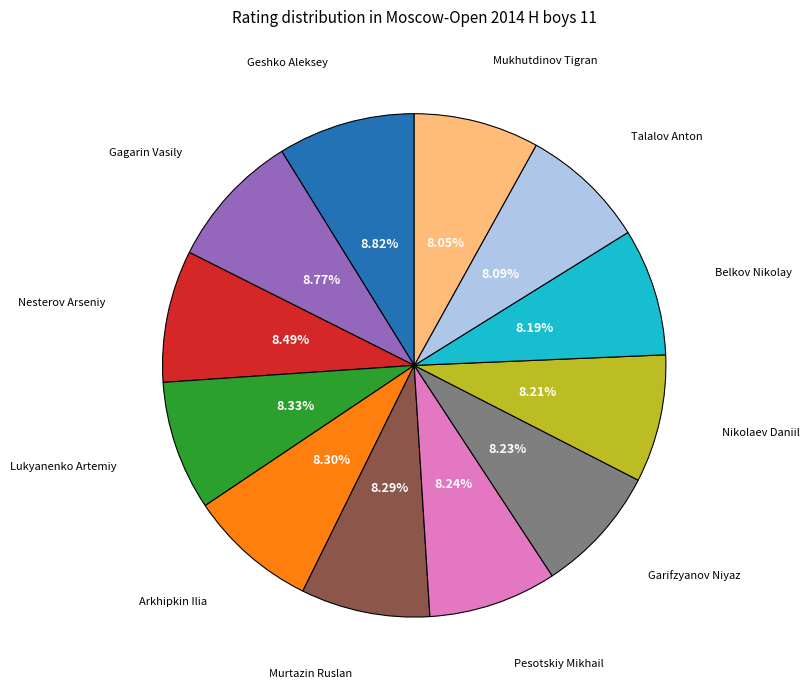

The Pesotskiy Mikhail slice represents 1% of the pie. True or false?

False